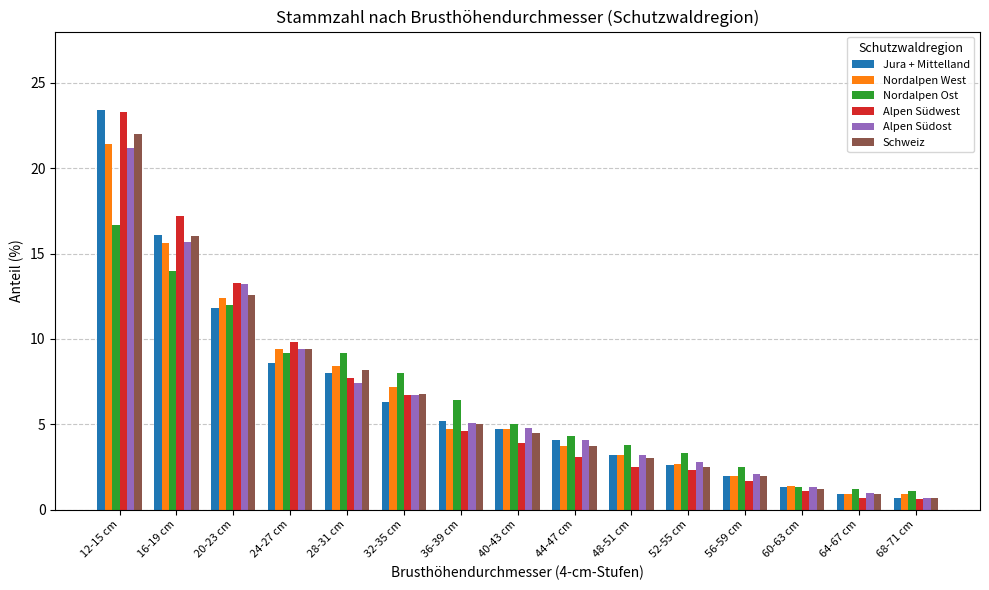

Is the value of Nordalpen Ost at 68-71 cm greater than the value of Jura + Mittelland at 20-23 cm?

No